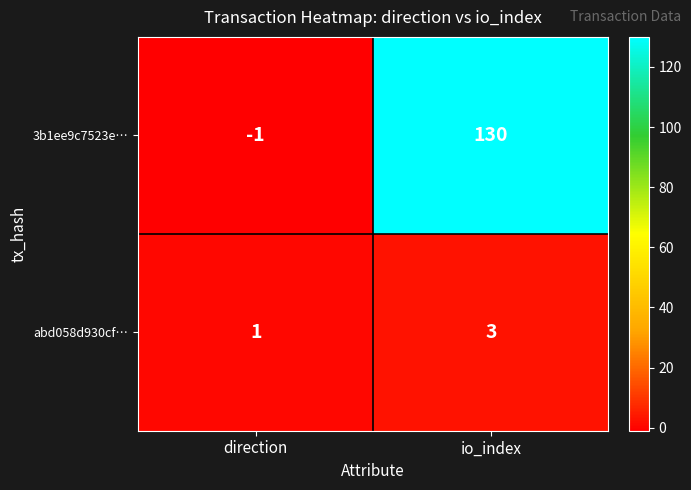

What is the difference between the highest and lowest values at io_index?

127